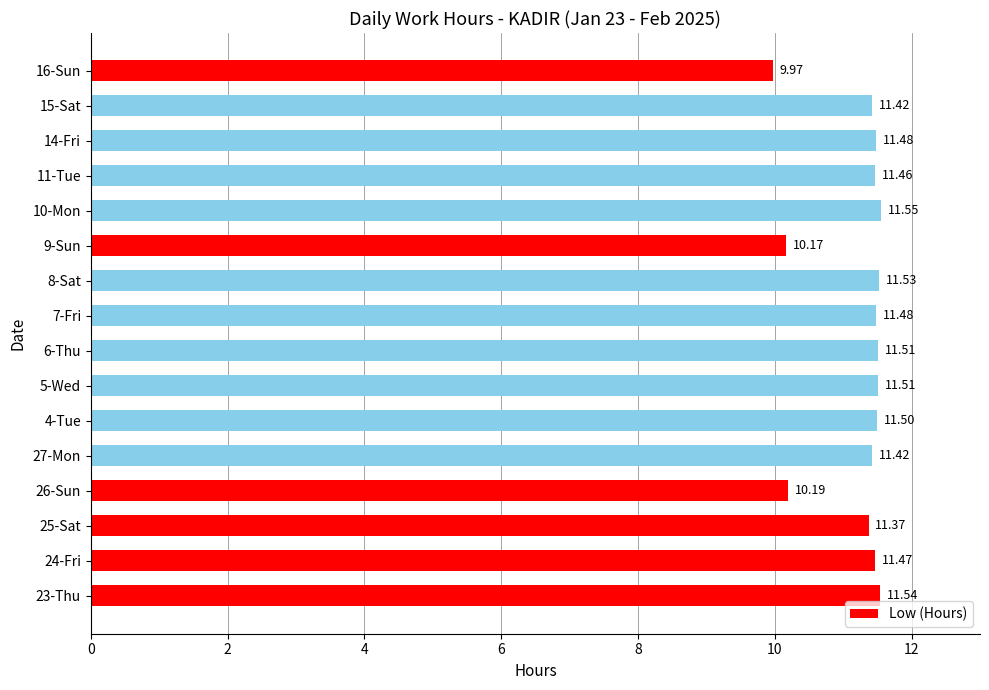

What is the sum of the values at 9-Sun and 6-Thu?

21.7